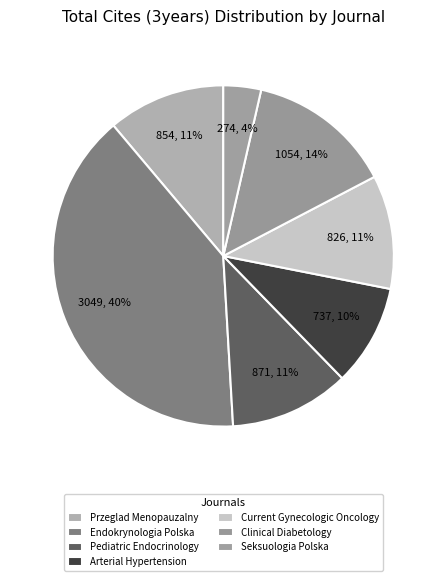

The Arterial Hypertension slice represents 10% of the pie. True or false?

True